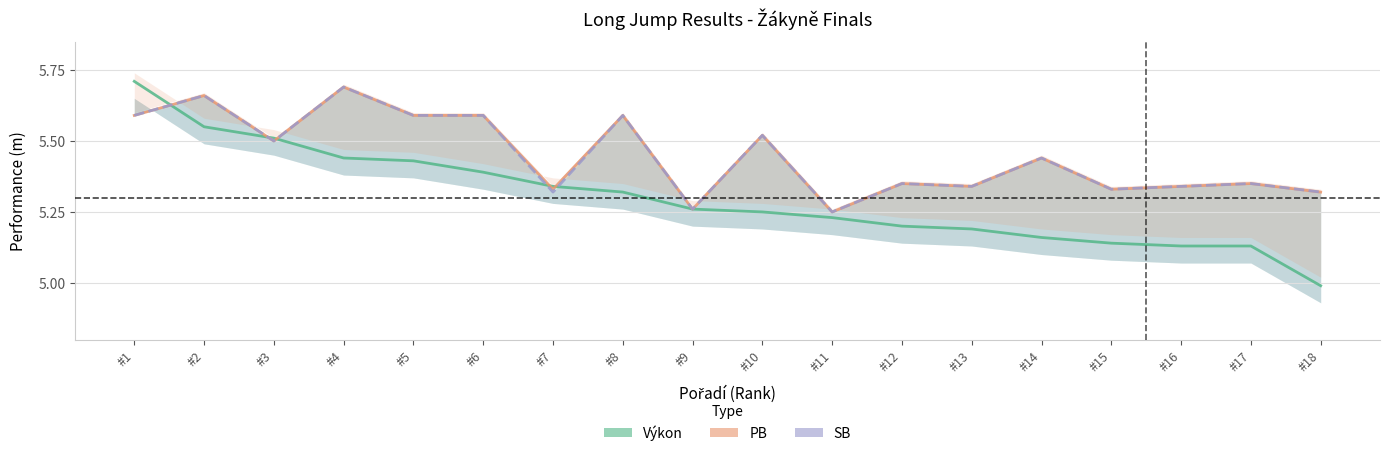

What is the value of the SB point at the 13th from the left?

5.3